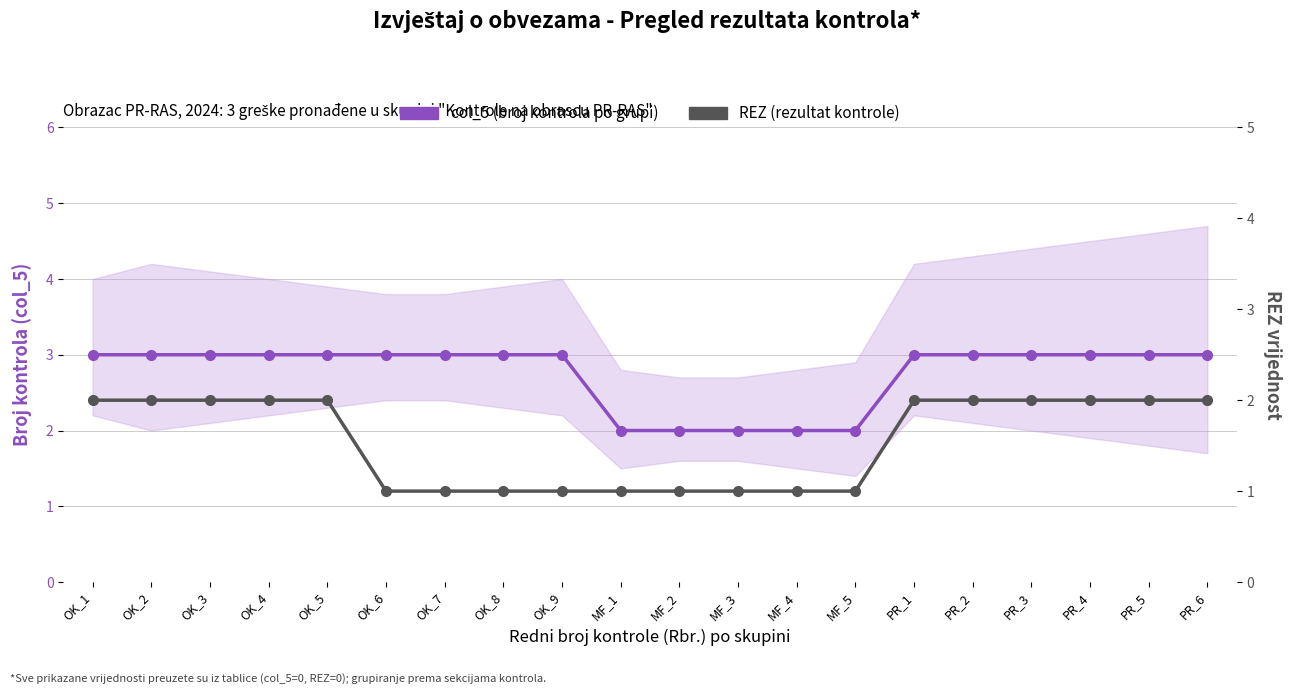

Reading left to right, what are all the values shown in this chart?

col_5 (broj kontrola po grupi): OK_1=3	OK_2=3	OK_3=3	OK_4=3	OK_5=3	OK_6=3	OK_7=3	OK_8=3	OK_9=3	MF_1=2	MF_2=2	MF_3=2	MF_4=2	MF_5=2	PR_1=3	PR_2=3	PR_3=3	PR_4=3	PR_5=3	PR_6=3
REZ (rezultat kontrole, binaran): OK_1=2	OK_2=2	OK_3=2	OK_4=2	OK_5=2	OK_6=1	OK_7=1	OK_8=1	OK_9=1	MF_1=1	MF_2=1	MF_3=1	MF_4=1	MF_5=1	PR_1=2	PR_2=2	PR_3=2	PR_4=2	PR_5=2	PR_6=2